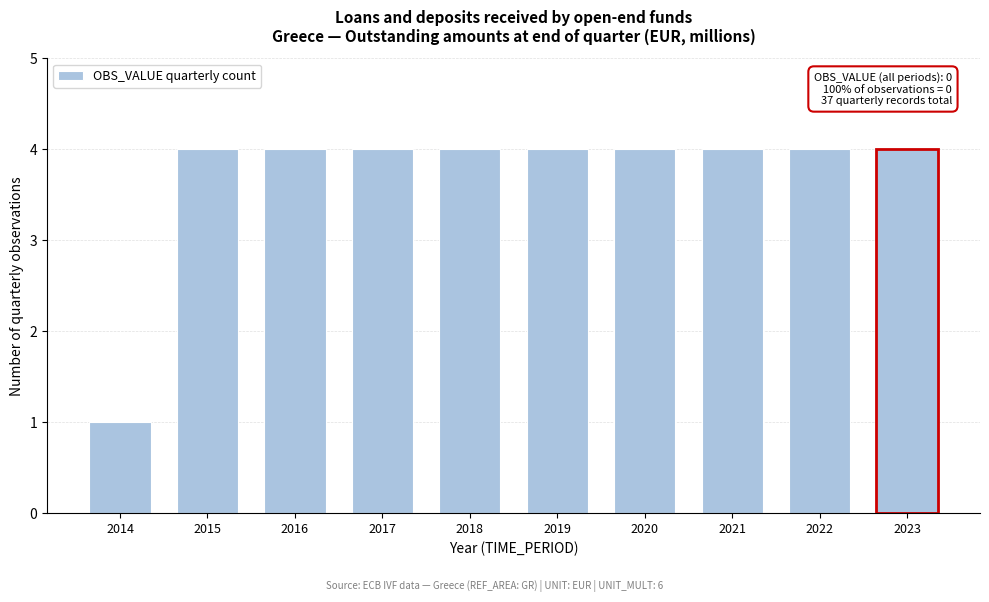

Reading right to left, transcribe all the data shown in this chart.

2023=4	2022=4	2021=4	2020=4	2019=4	2018=4	2017=4	2016=4	2015=4	2014=1